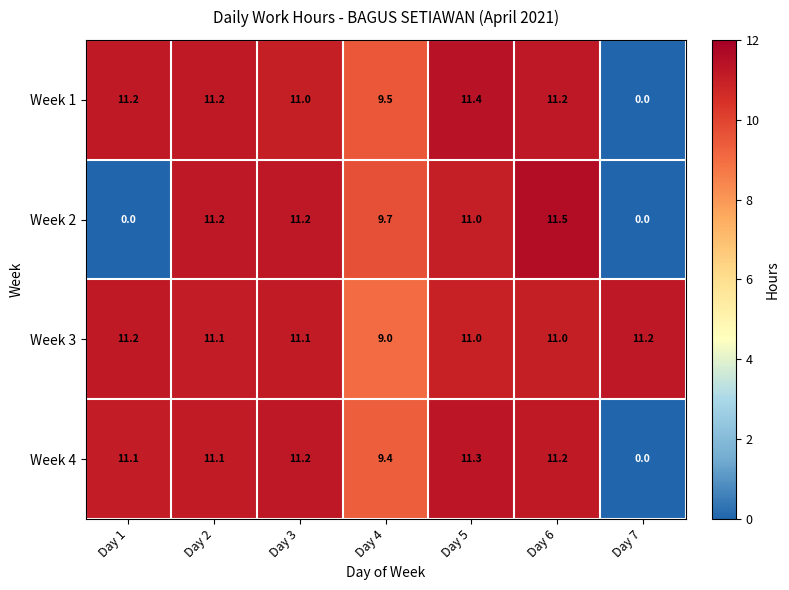

Which series has the largest range (max minus min)?

Week 2